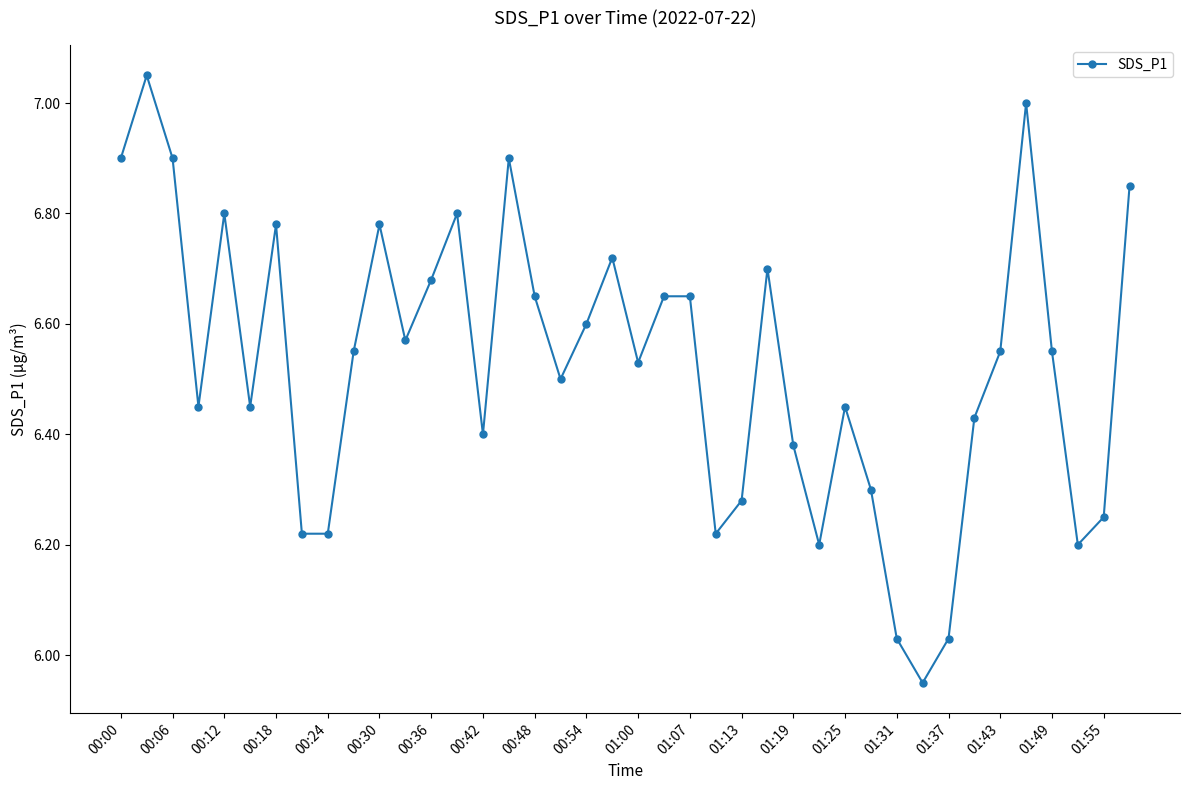

True or false: there are more than 0 points higher than both neighbors.

True